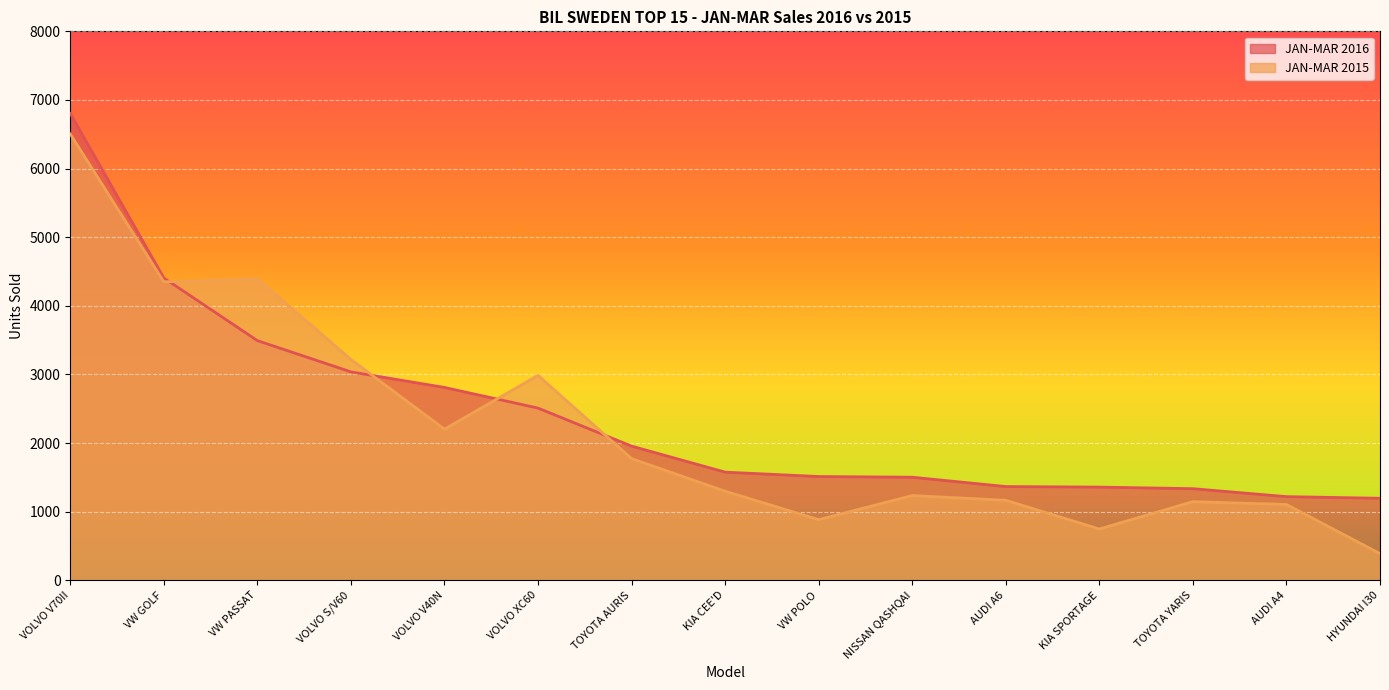

True or false: JAN-MAR 2016 and JAN-MAR 2015 cross at least once.

True